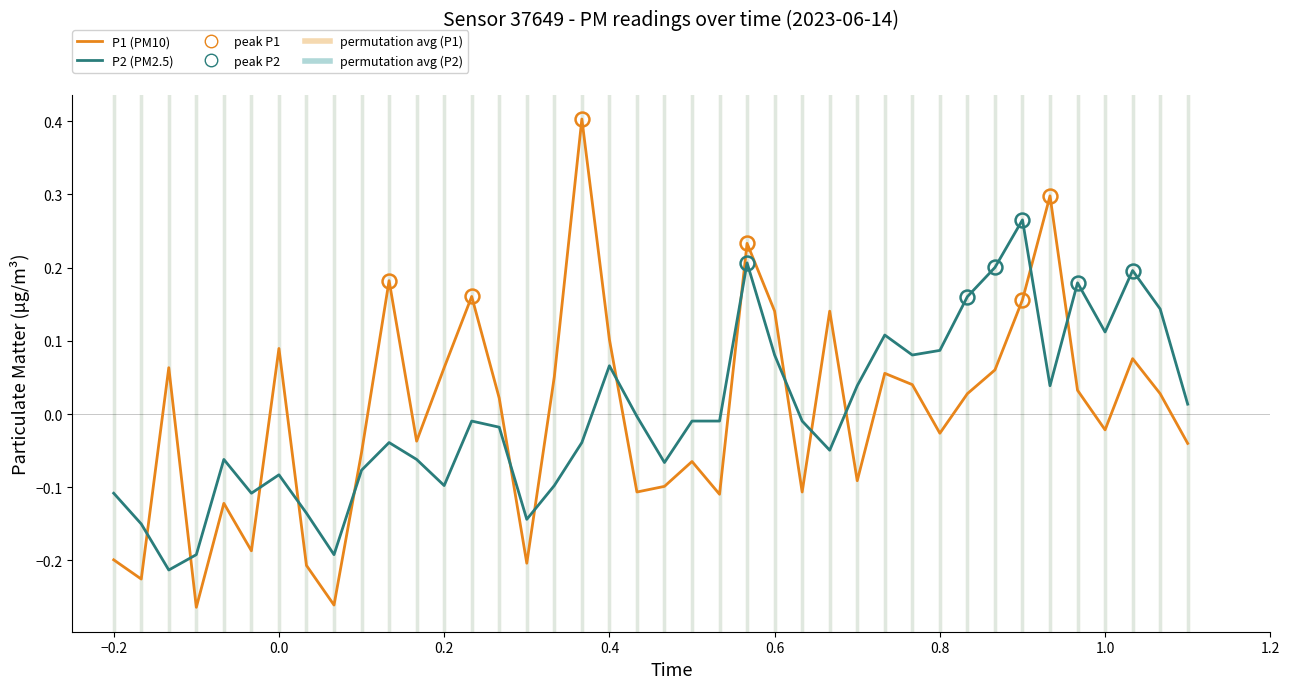

What is the difference between the maximum and minimum values in the P1 (PM10) series?

0.7